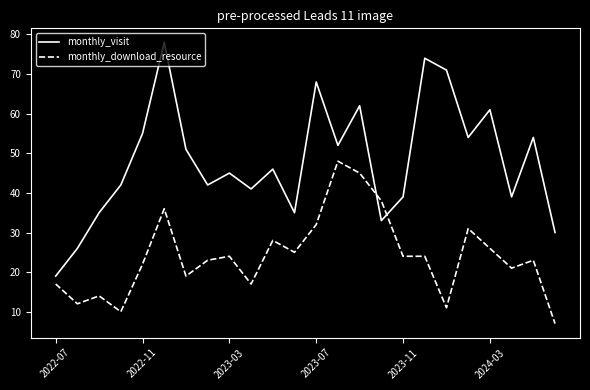

Rank the series by their average value, from highest to lowest.

monthly_visit, monthly_download_resource